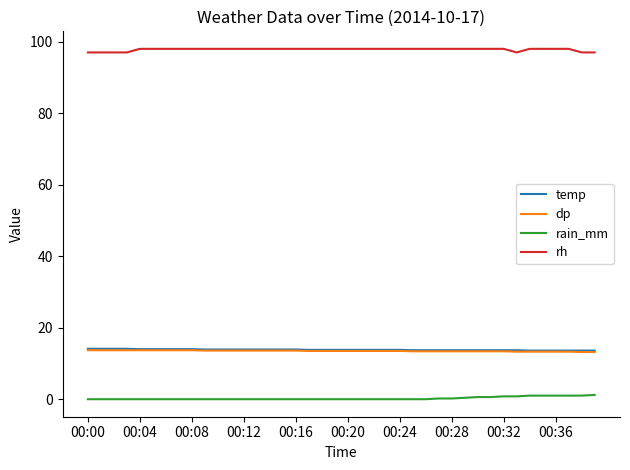

True or false: rh and temp intersect in this chart.

False